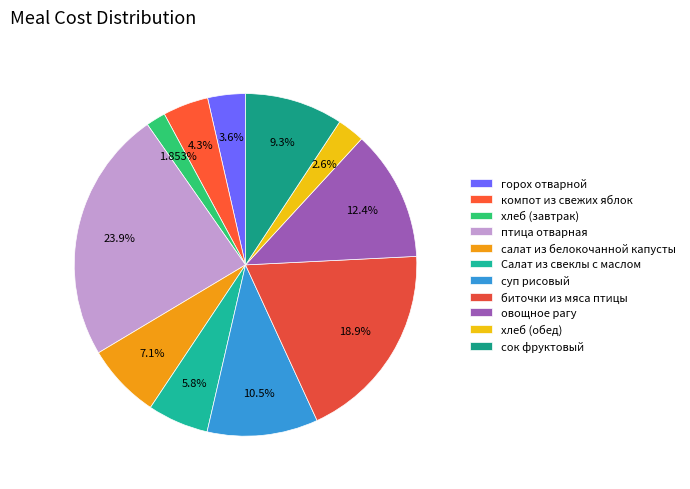

To the nearest percent, what percentage of the pie is салат из белокочанной капусты?

7%